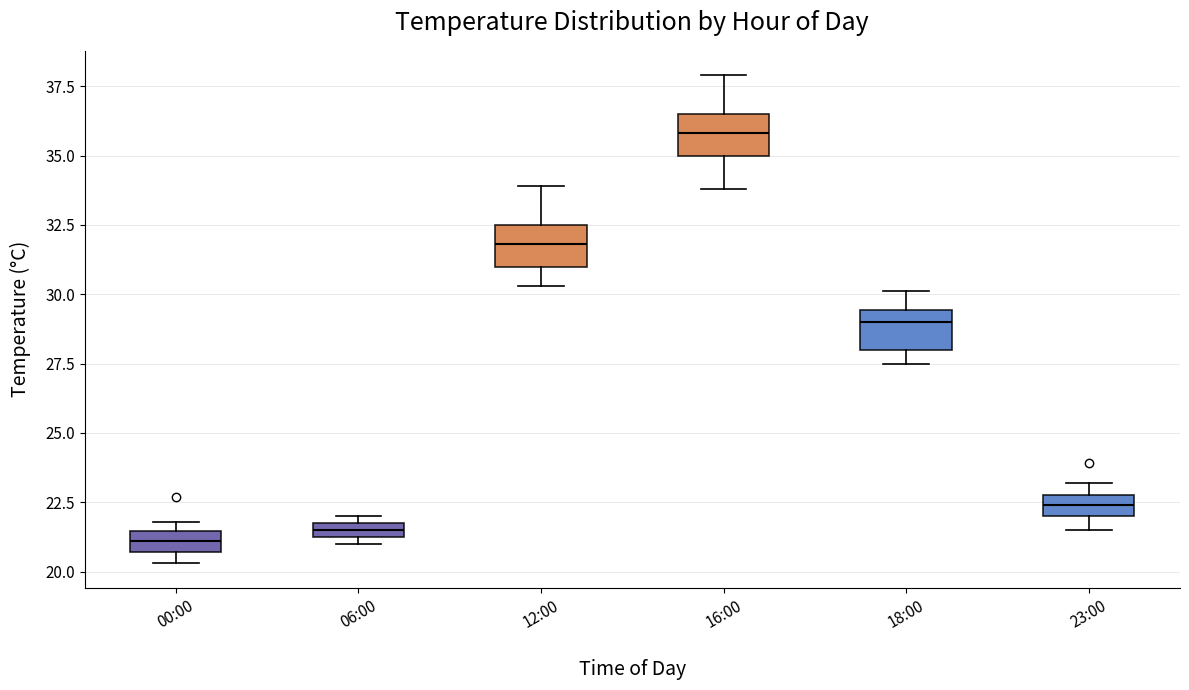

Which box's median line is the highest?

16:00